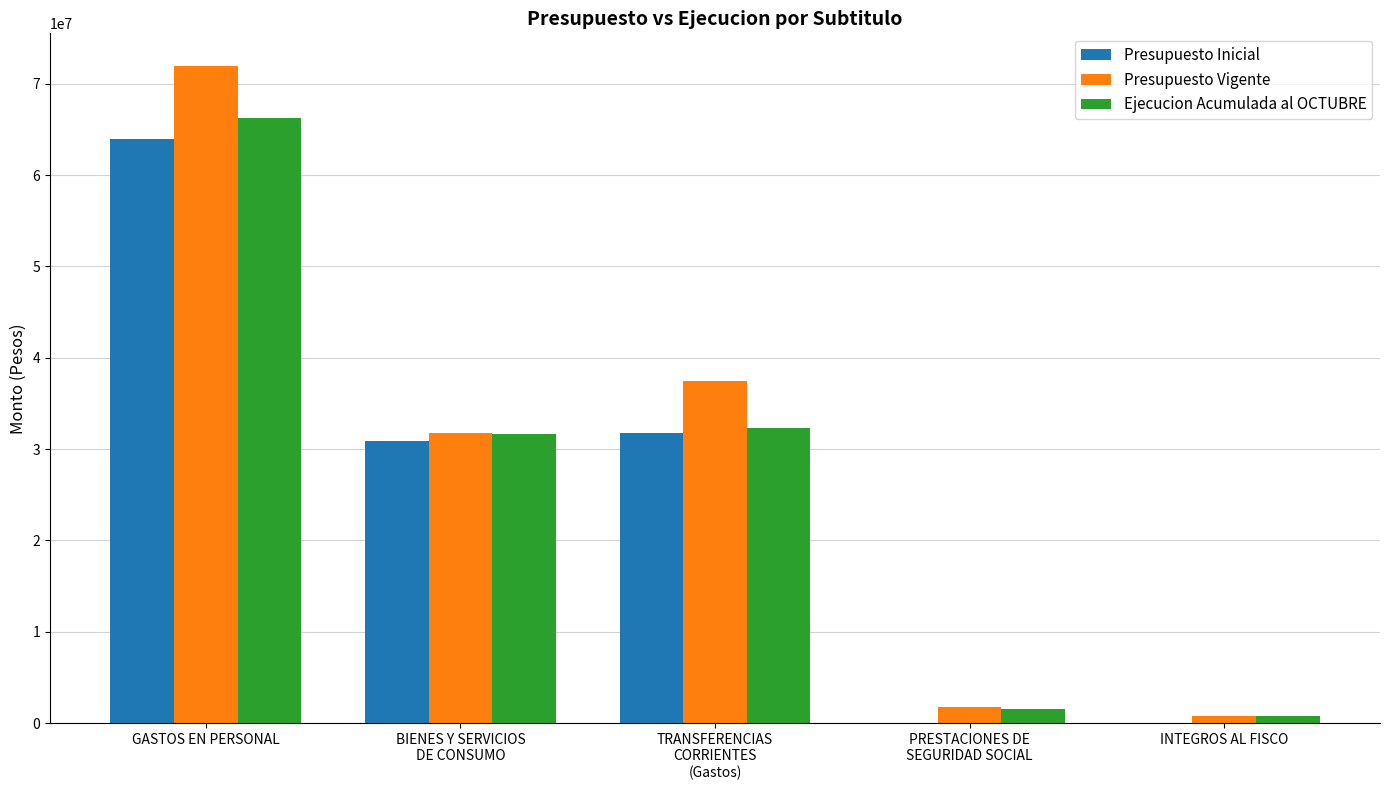

What is the sum of the Presupuesto Inicial values at BIENES Y SERVICIOS
DE CONSUMO and PRESTACIONES DE
SEGURIDAD SOCIAL?

30902902